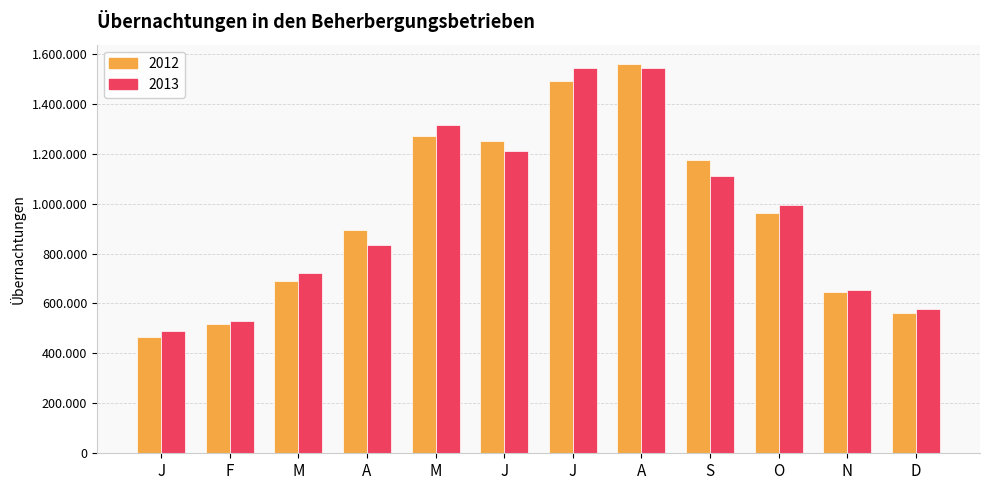

What is the average value of the 2013 series?

960037